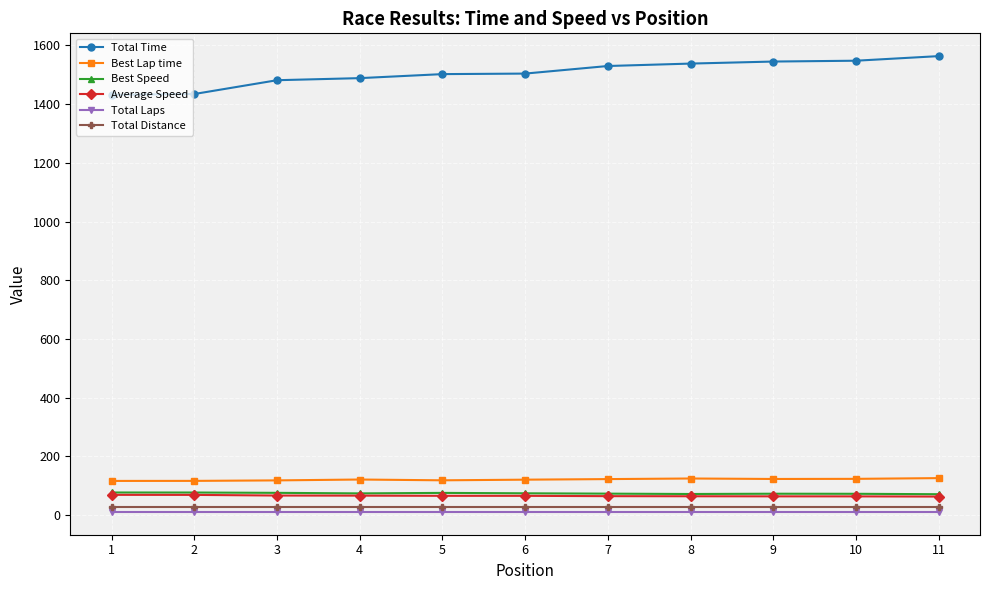

The value of Total Time at 8 is 479.8. True or false?

False